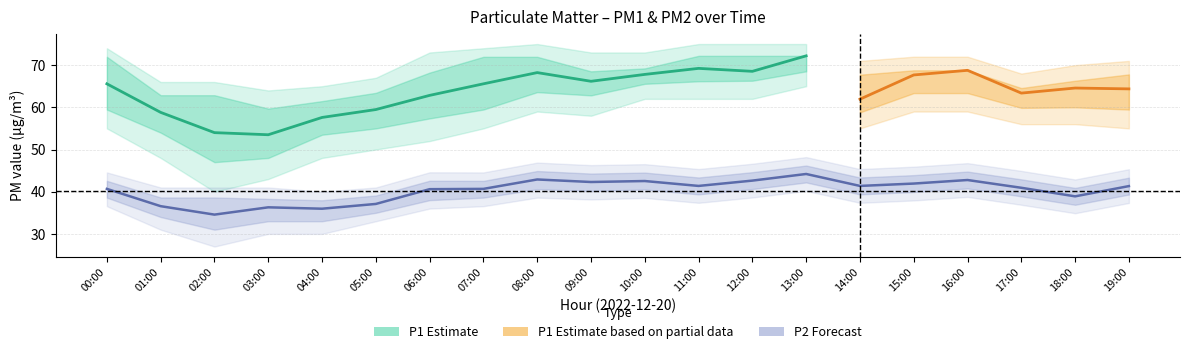

At which label is the value closest to 39?

18:00